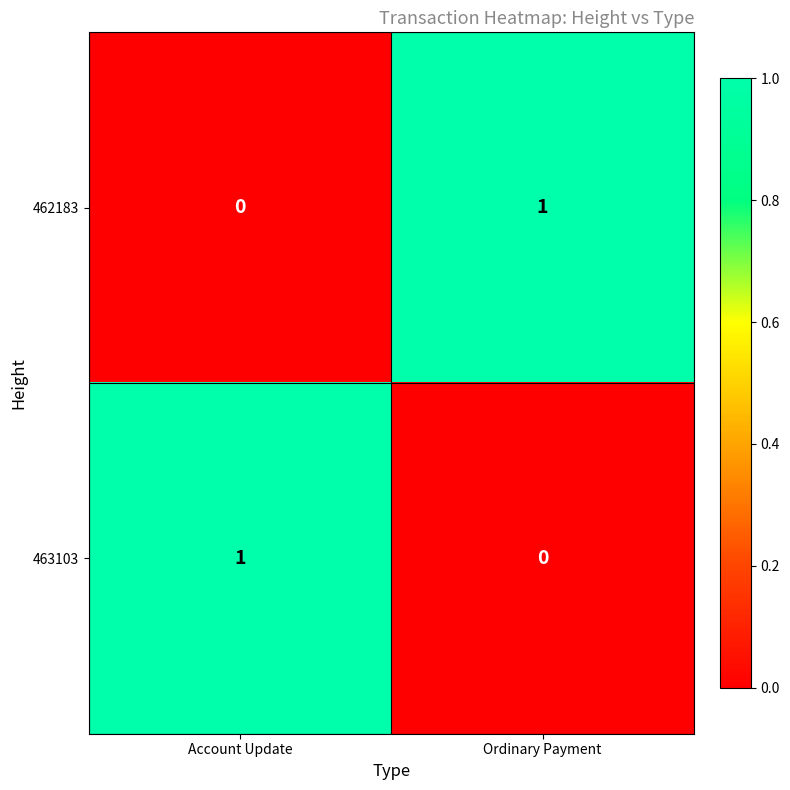

List the labels in order of 463103 value, largest first.

Account Update, Ordinary Payment